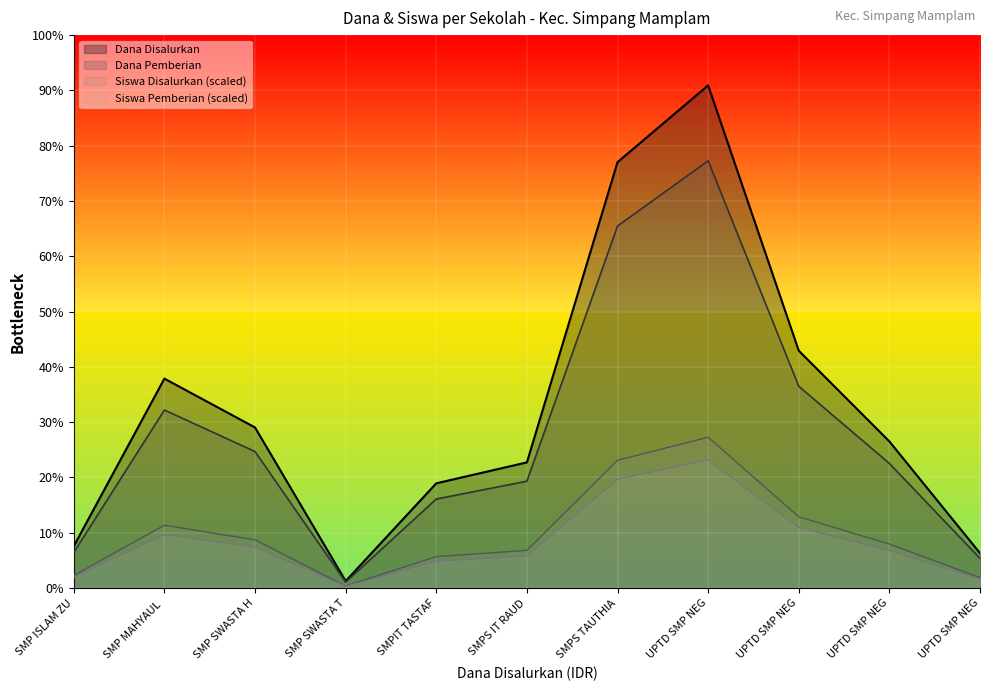

What is the difference between the maximum and second lowest values in the Dana Disalurkan series?

25125000